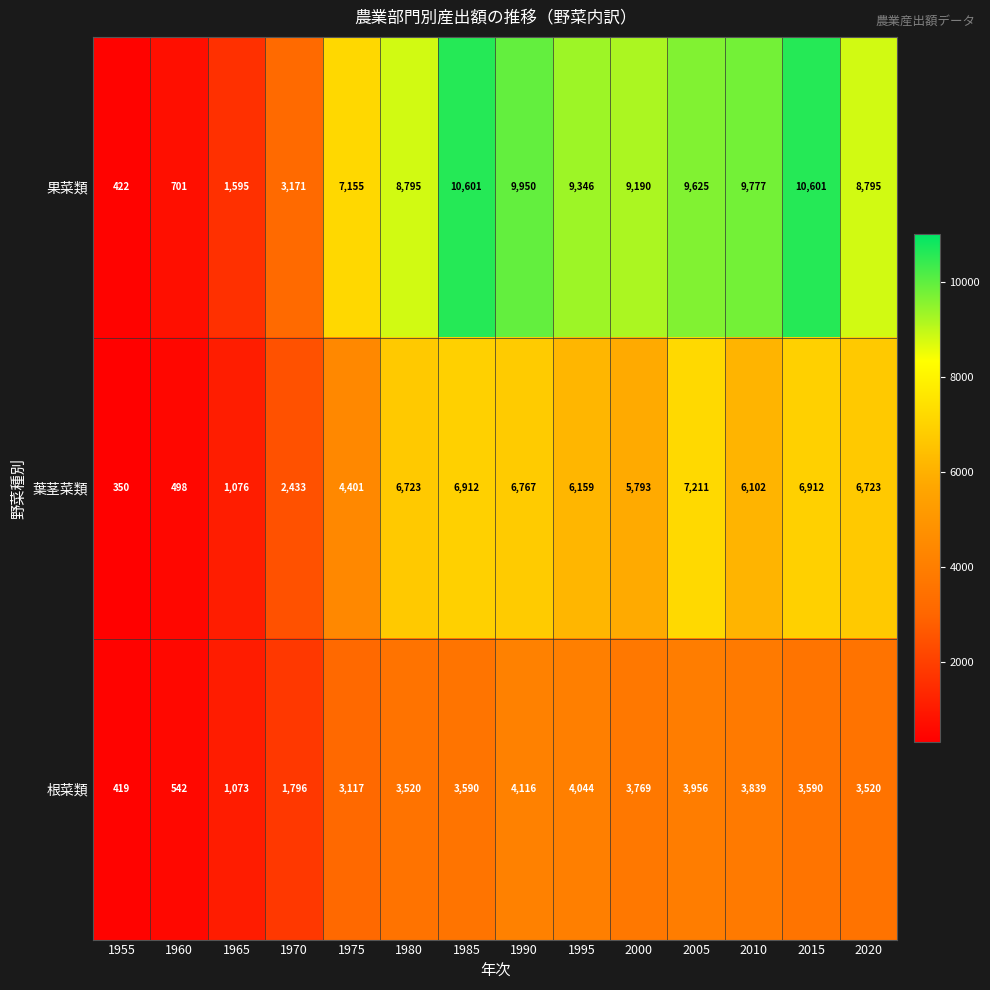

At which label does 果菜類 first exceed 9190?

1985